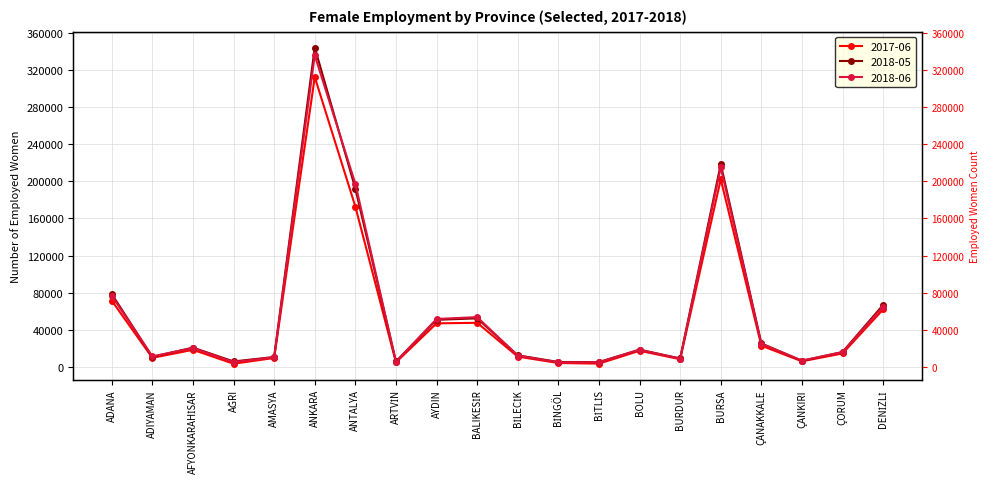

At how many categories does at least one series exceed 114393?

3